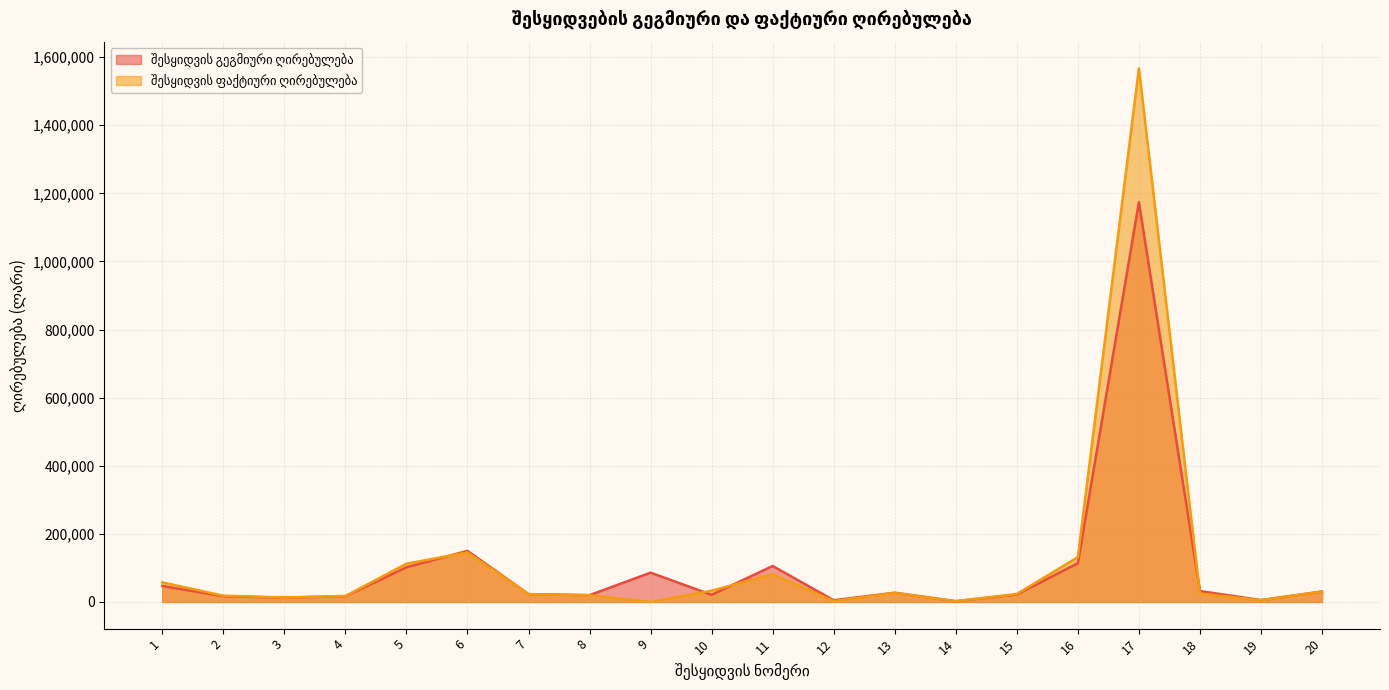

Reading left to right, list all the values displayed in this chart.

შესყიდვის გეგმიური ღირებულება: 47025.0	16762.0	12696.0	16796.0	101764.0	150000.0	23000.0	20000.0	86000.0	21000.0	105600.0	5000.0	27000.0	2200.0	21950.0	113832.0	1173900.0	32000.0	5500.0	30600.0
შესყიდვის ფაქტიური ღირებულება: 57500.0	18387.3	13067.8	17350.8	112288.1	145500.0	22870.0	19500.0	0.0	32992.6	81521.2	2412.9	26568.0	2135.6	23320.8	131626.3	1567014.9	24660.0	4996.4	30600.0